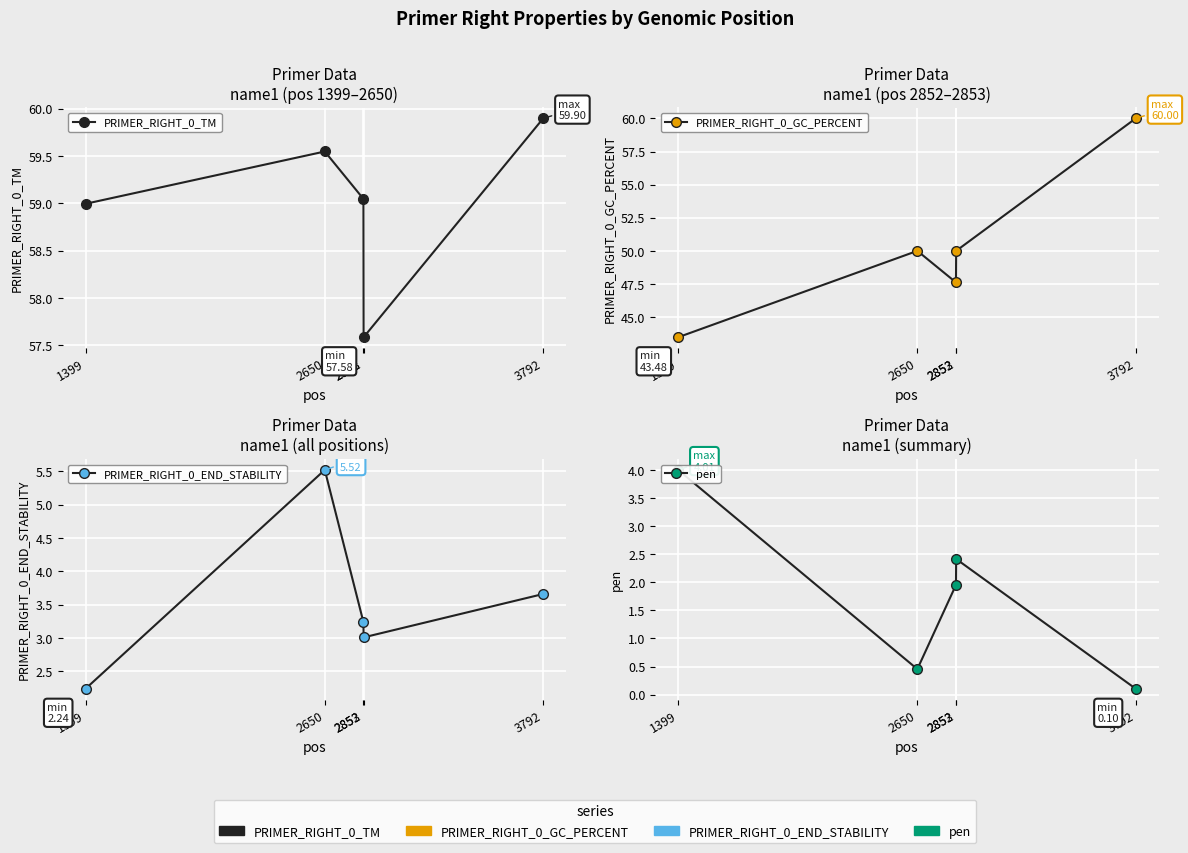

What is the maximum value for PRIMER_RIGHT_0_TM?

59.9